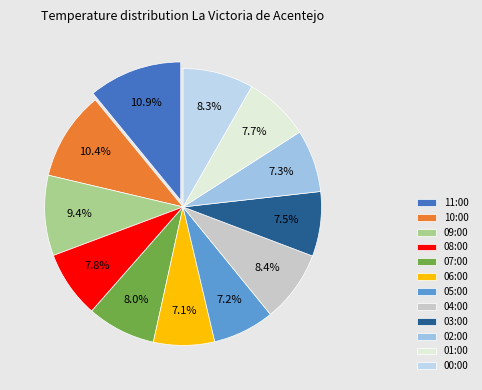

Does 03:00 account for over 50% of the chart?

No